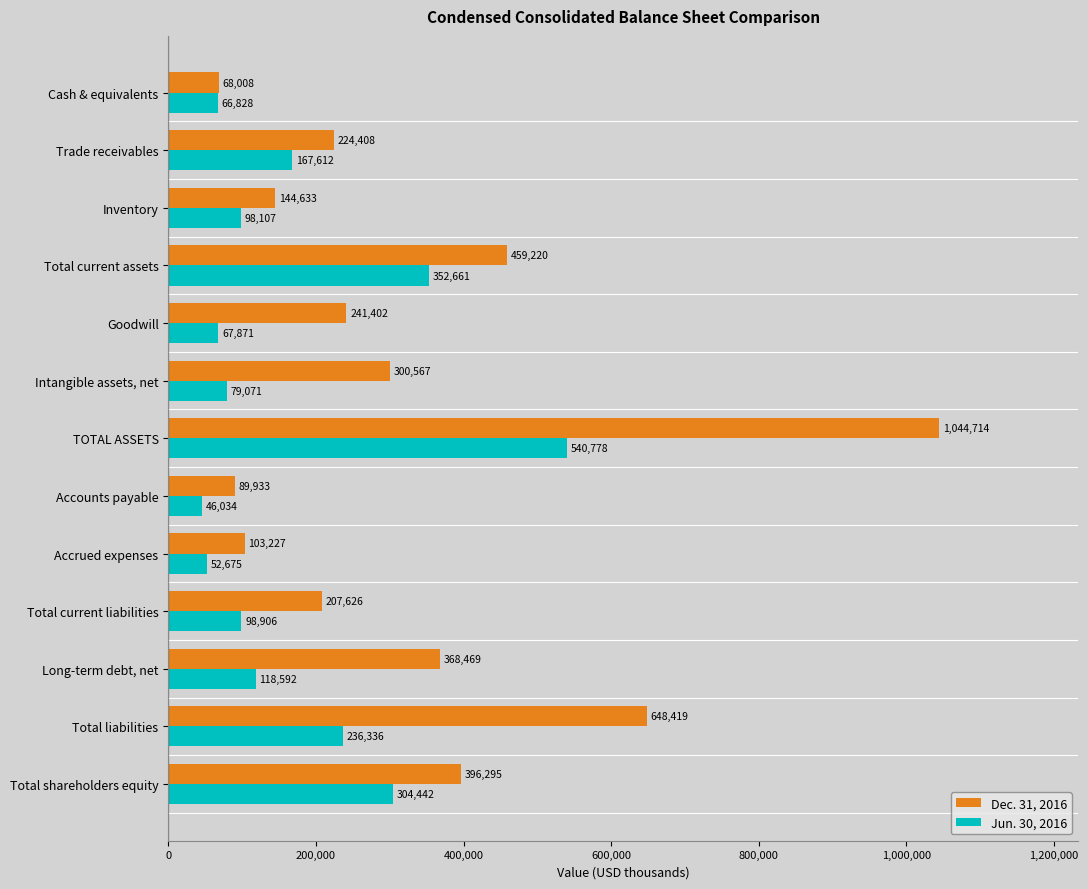

At which category is the sum across all series the highest?

TOTAL ASSETS